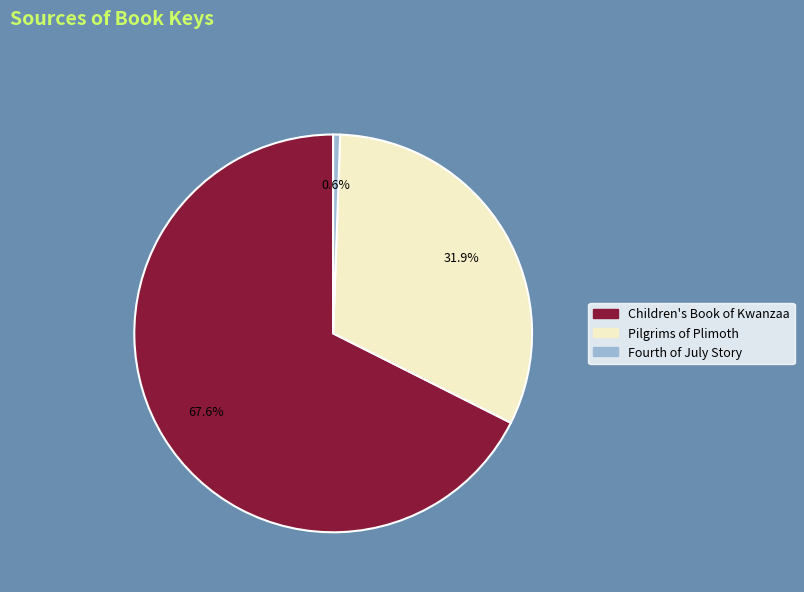

The Children's Book of Kwanzaa slice represents 82% of the pie. True or false?

False